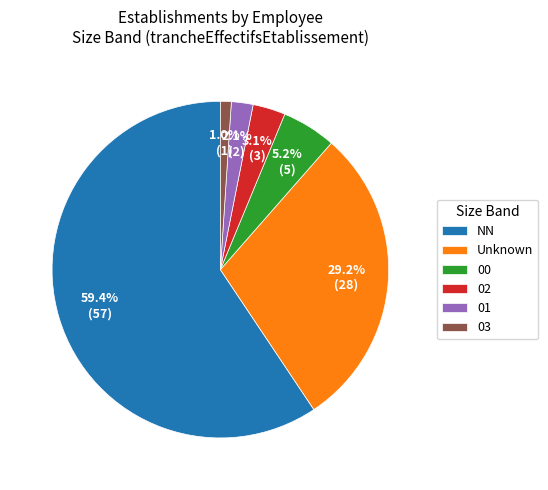

Does any single category account for the majority?

Yes